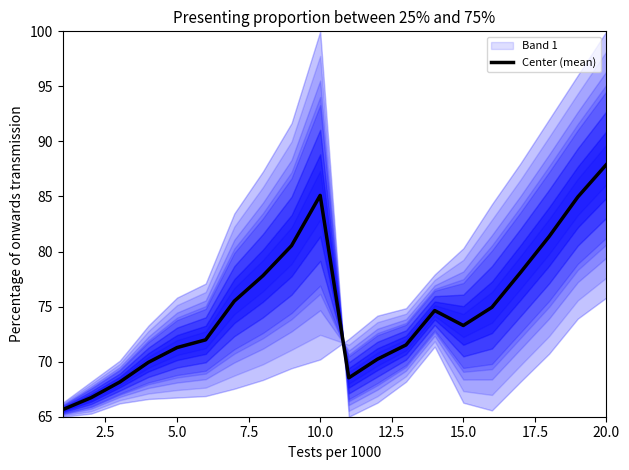

What is the highest value of the Center (mean) series?

87.9